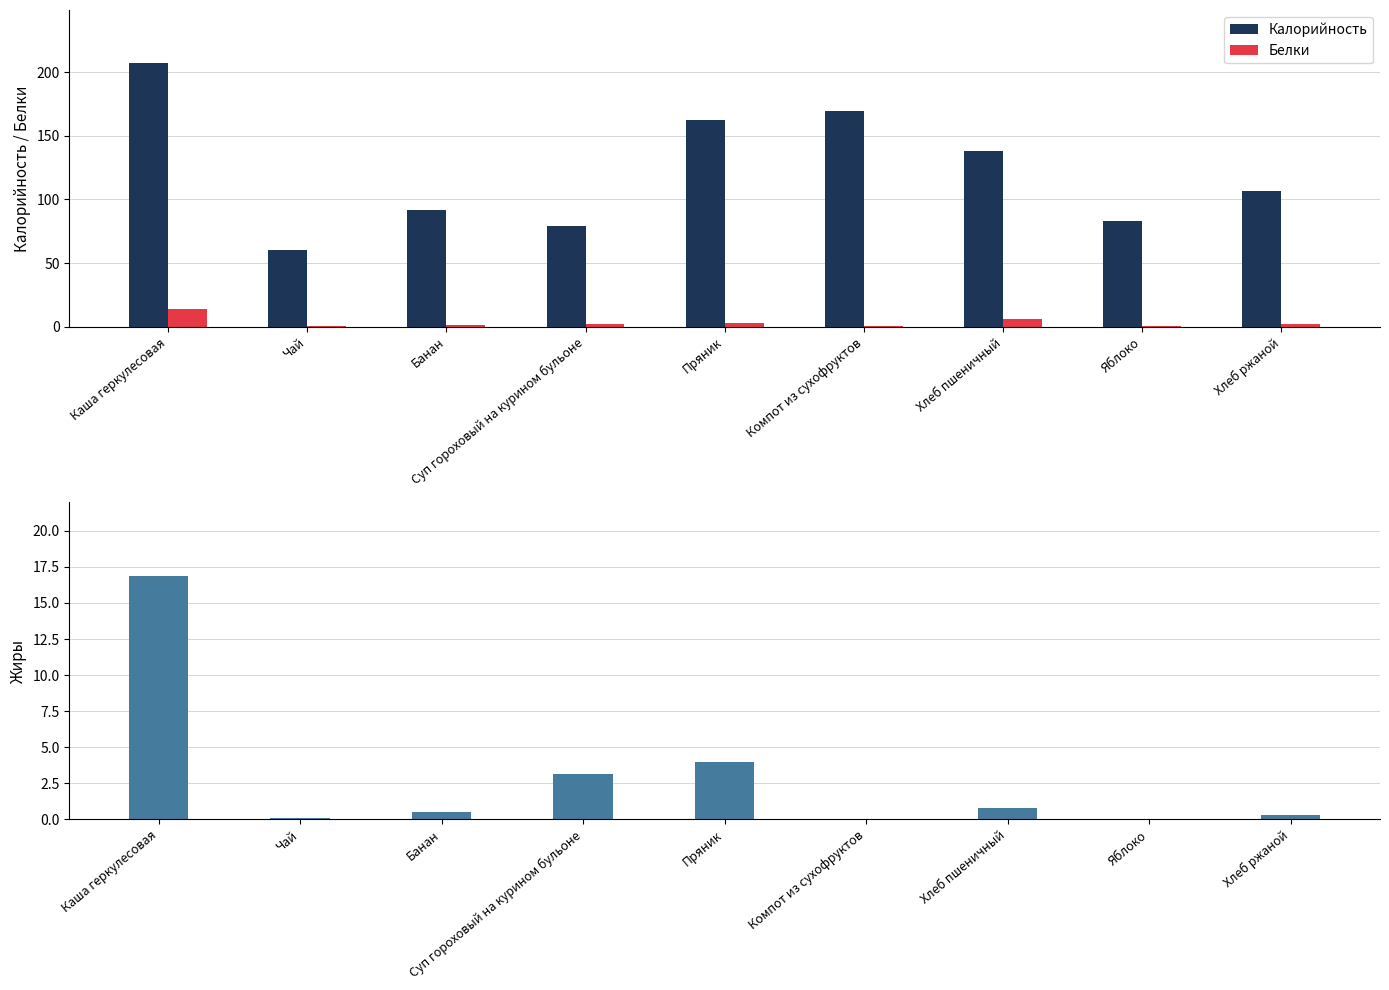

Rank the categories by Калорийность value from lowest to highest.

Чай, Суп гороховый на курином бульоне, Яблоко, Банан, Хлеб ржаной, Хлеб пшеничный, Пряник, Компот из сухофруктов, Каша геркулесовая